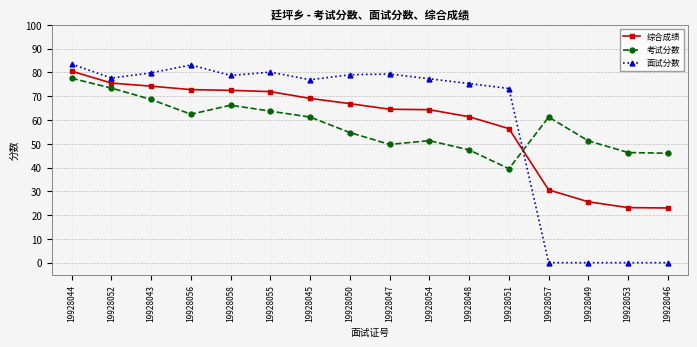

Is it true that 综合成绩 equals 30.6 at 19928057?

True